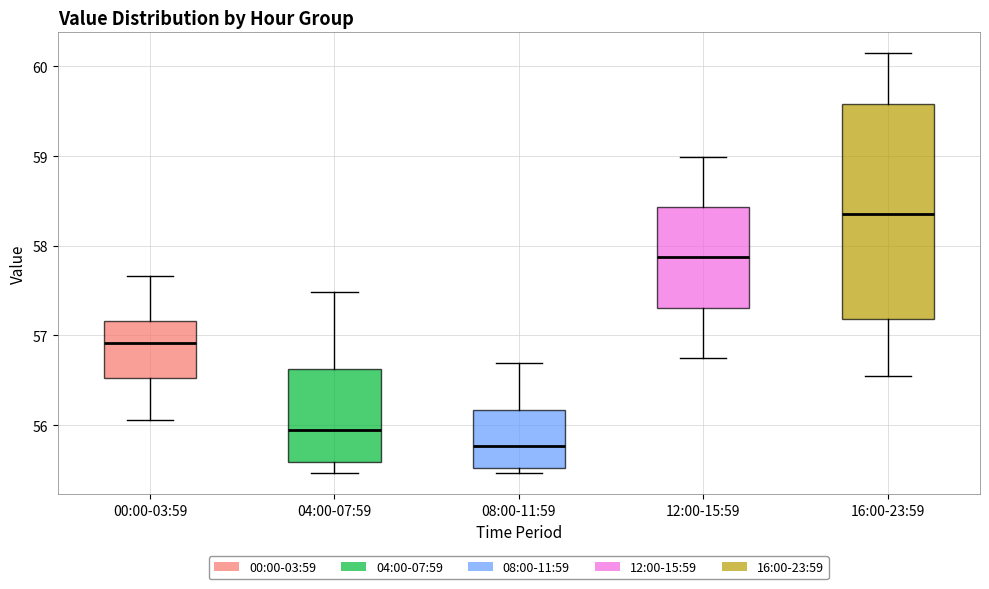

Reading left to right, transcribe this box plot: for each box, give where its median line is, the range the box spans, and where its two whiskers end, as read against the y-axis. The values are not printed on the chart, so give them approximately, as read against the axis.

00:00-03:59: median 56.9, box 56.5 to 57.2, whiskers 56.1 to 57.7
04:00-07:59: median 55.9, box 55.6 to 56.6, whiskers 55.5 to 57.5
08:00-11:59: median 55.8, box 55.5 to 56.2, whiskers 55.5 (just below the box's lower edge) to 56.7
12:00-15:59: median 57.9, box 57.3 to 58.4, whiskers 56.7 to 59.0
16:00-23:59: median 58.4, box 57.2 to 59.6, whiskers 56.5 to 60.1